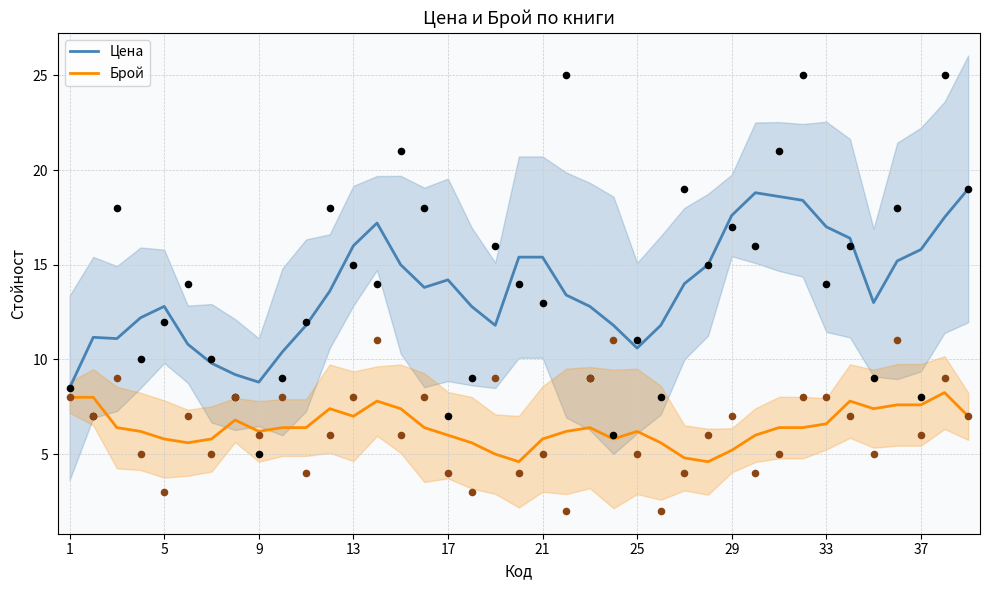

True or false: Цена has a value of 16.0 at 13.

True